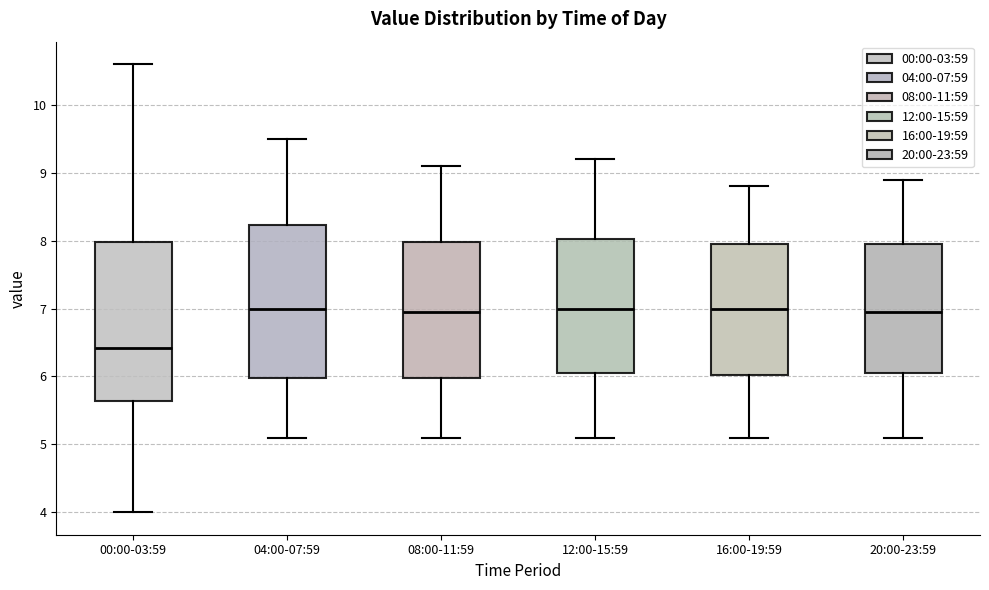

Where is the lower edge of the box for 08:00-11:59 on the y-axis? The values are not printed on the chart, so give them approximately, as read against the axis.

6.0